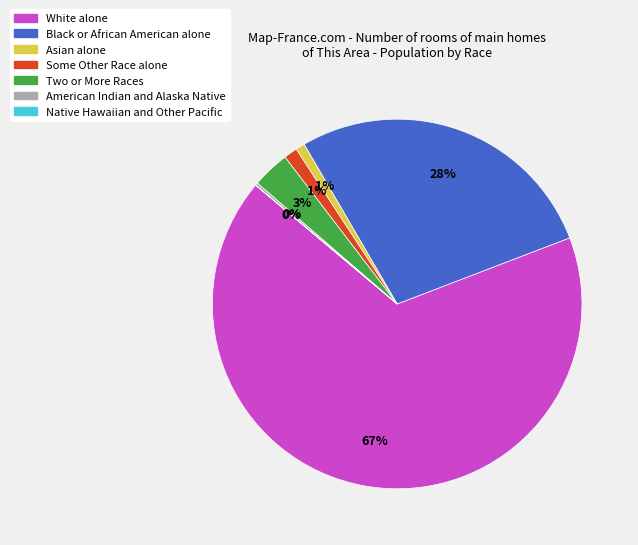

To the nearest percent, what is the average slice percentage?

14%